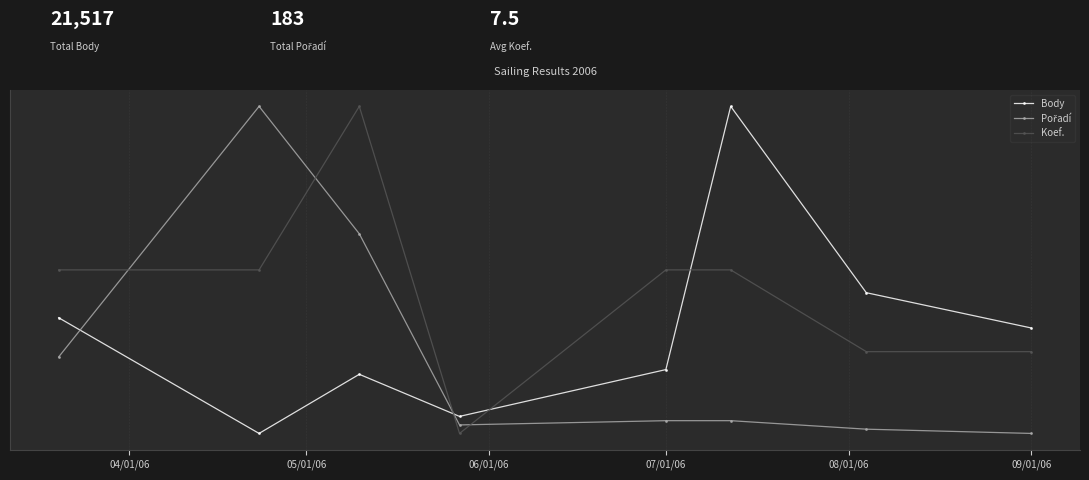

At which label is Body closest to 0?

05/01/06